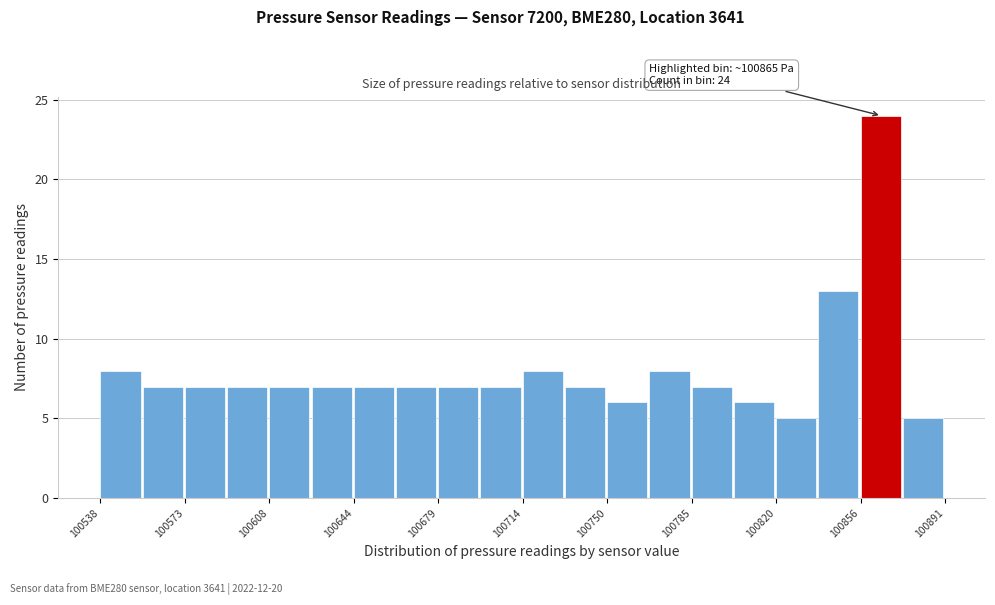

Around what value on the x-axis is the tallest bar? Give the approximate position of its centre, as read against the axis.

100865